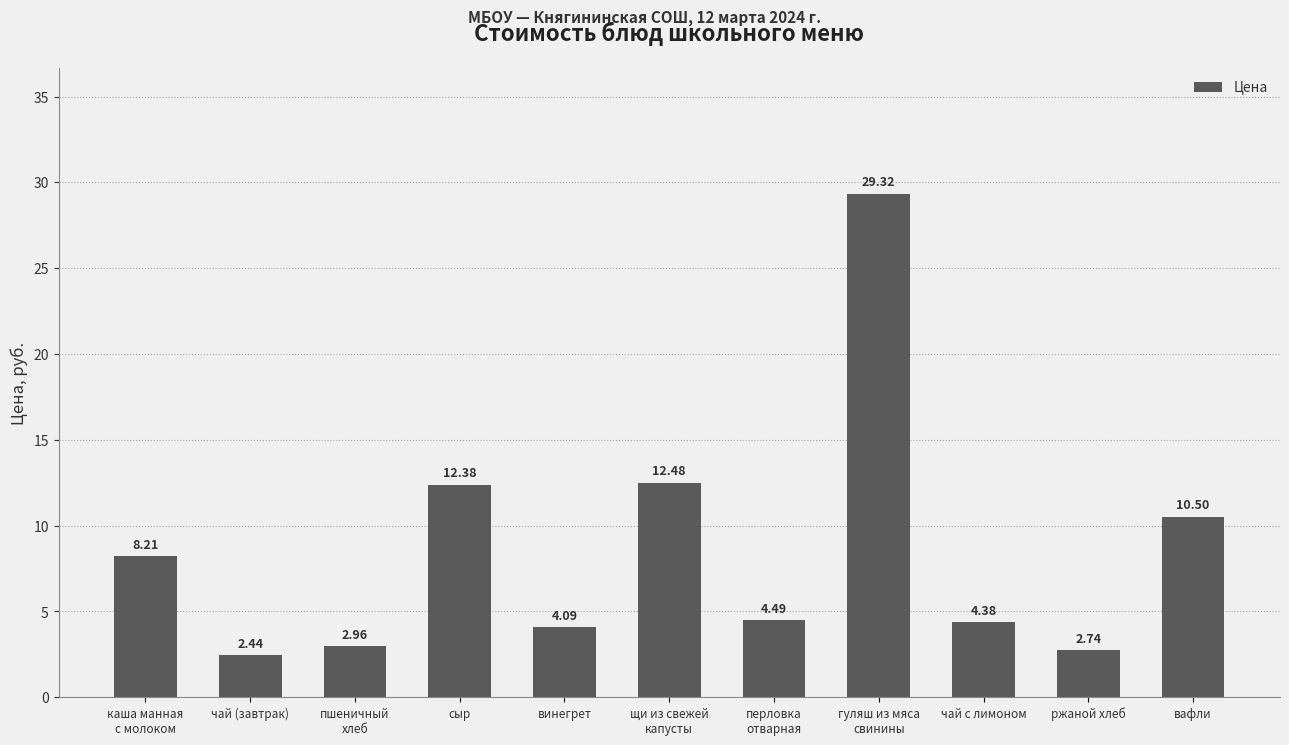

At which label is the value closest to 15?

щи из свежей
капусты